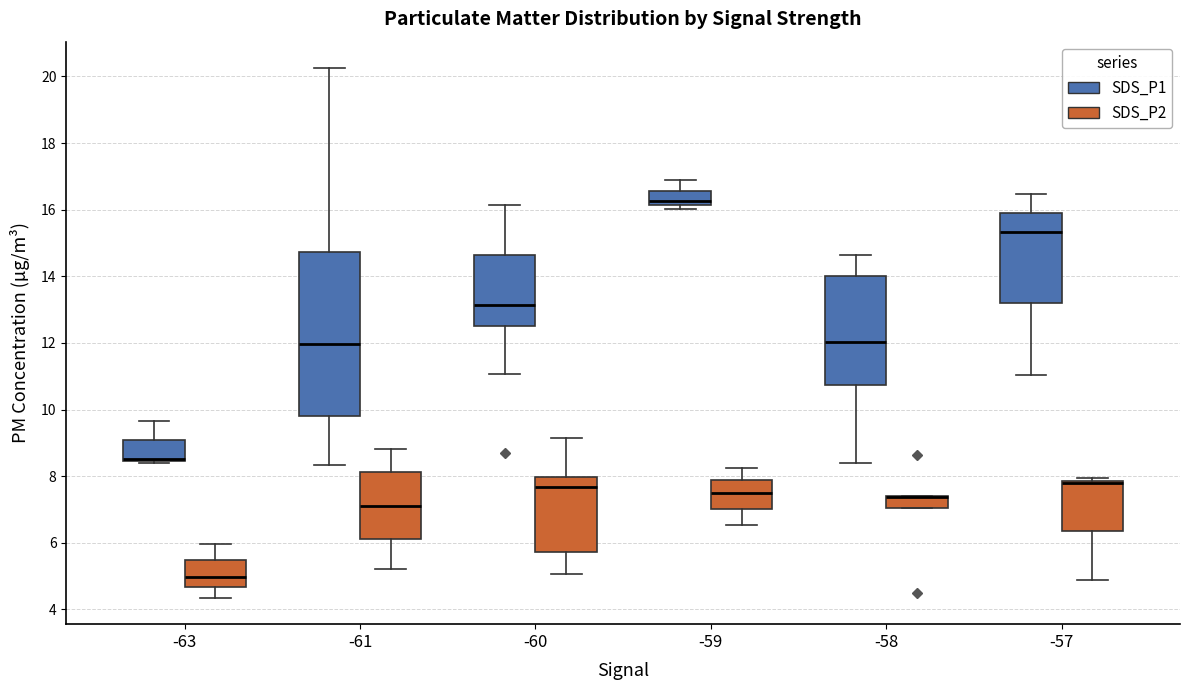

Which box is the tallest, from its lower edge to its upper edge?

-61 (SDS_P1)